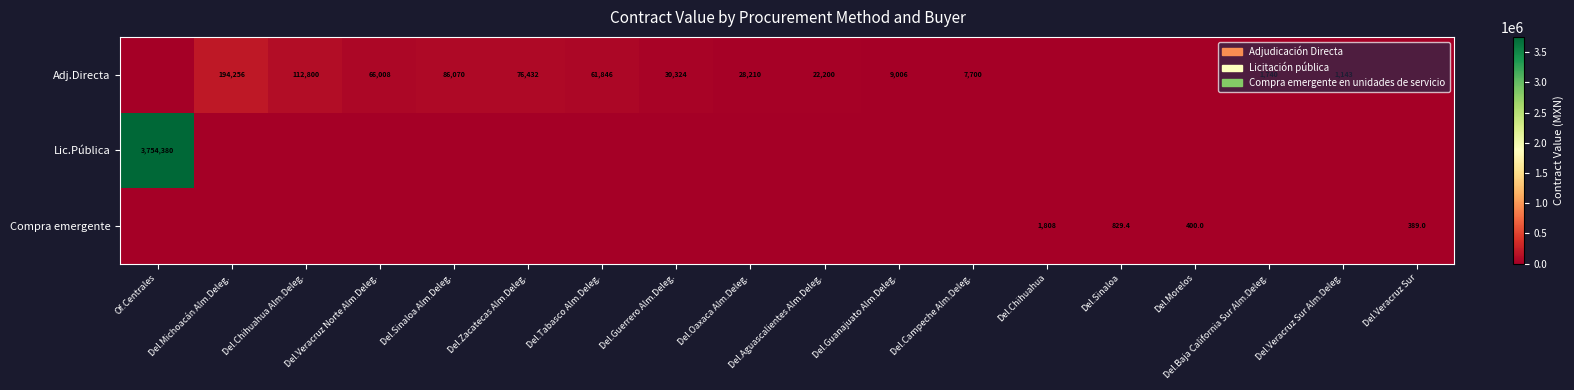

At which category does the chart reach its peak across all series?

Of.Centrales